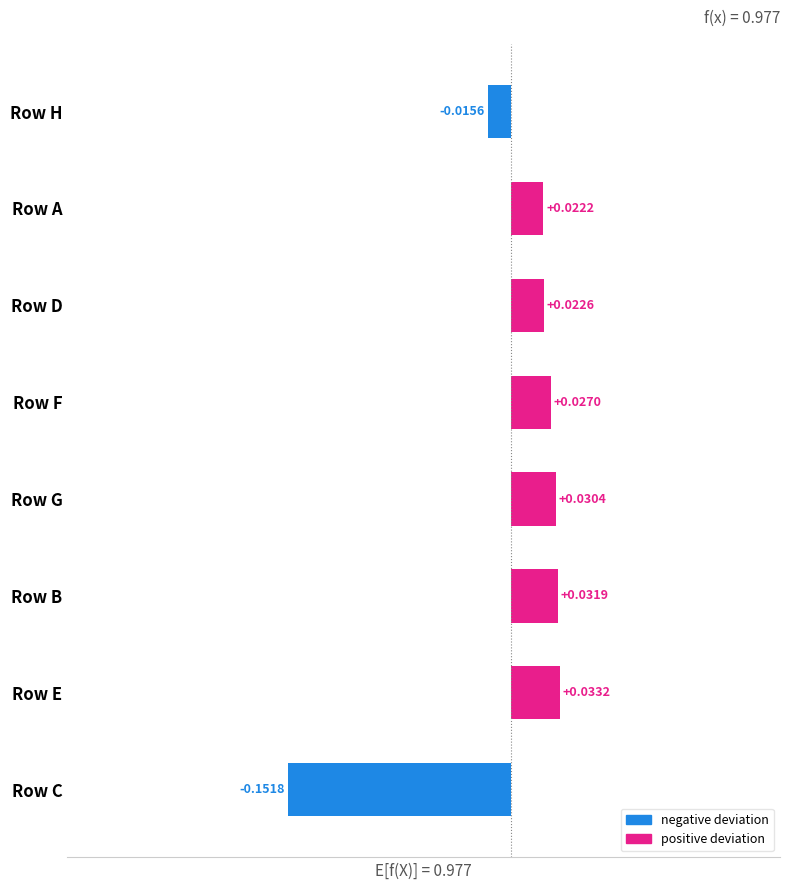

At which label is the value closest to 0?

Row H